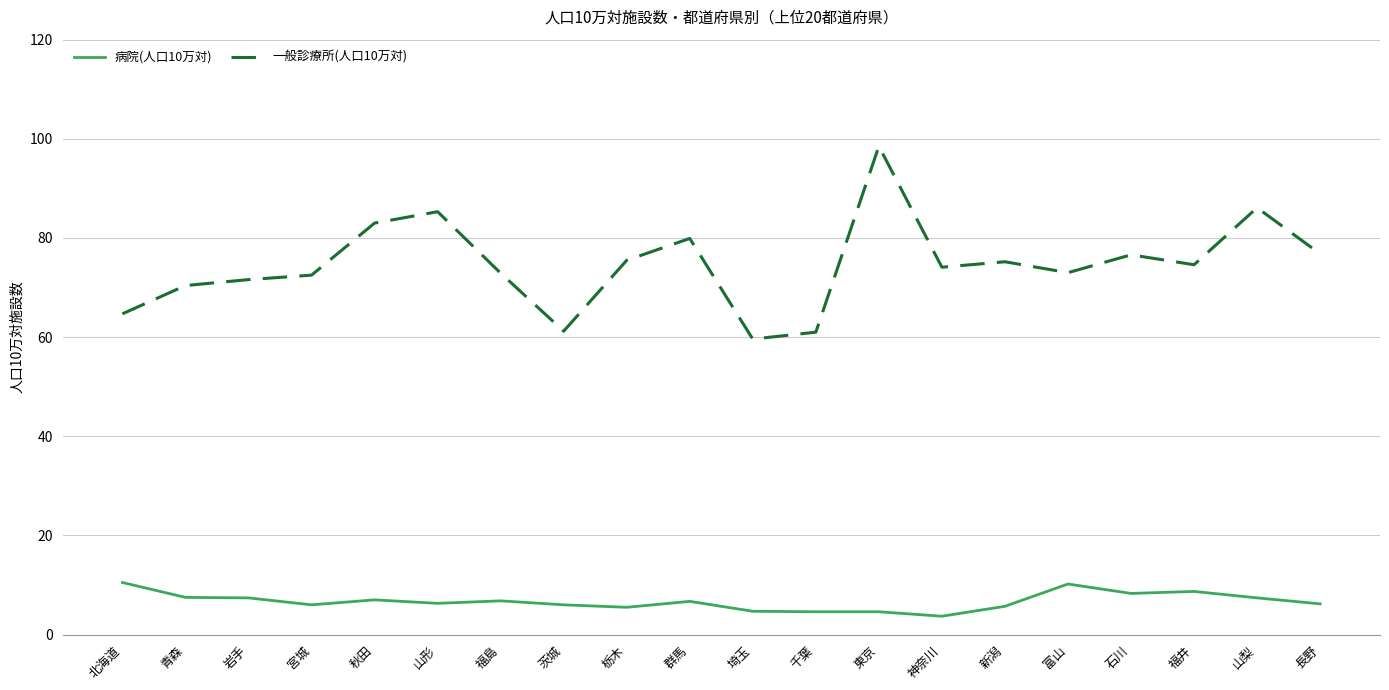

List the series in order of their overall mean, lowest first.

病院(人口10万対), 一般診療所(人口10万対)